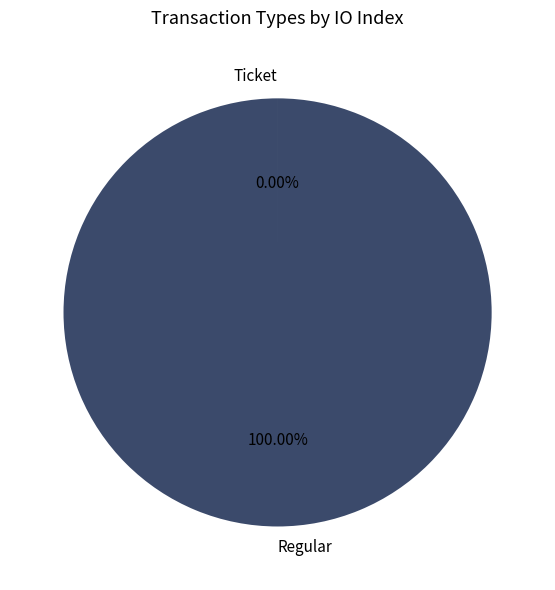

Which category accounts for the majority?

Regular